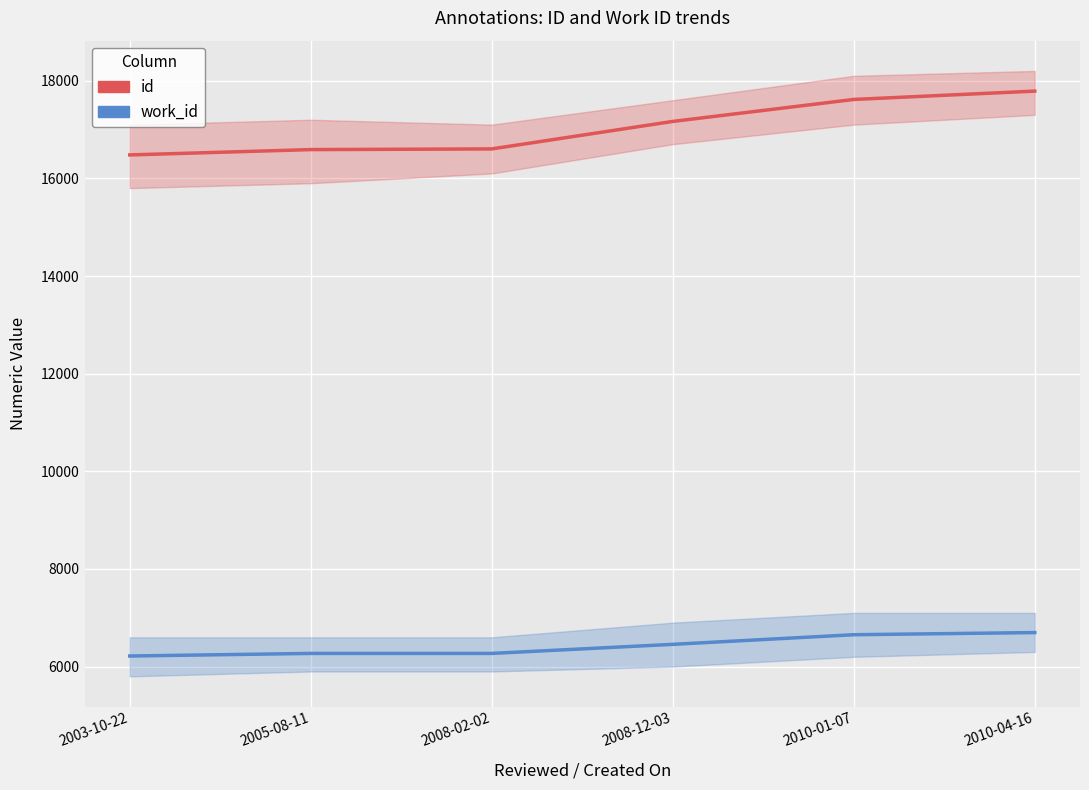

What are all the series names shown in the legend?

id, work_id